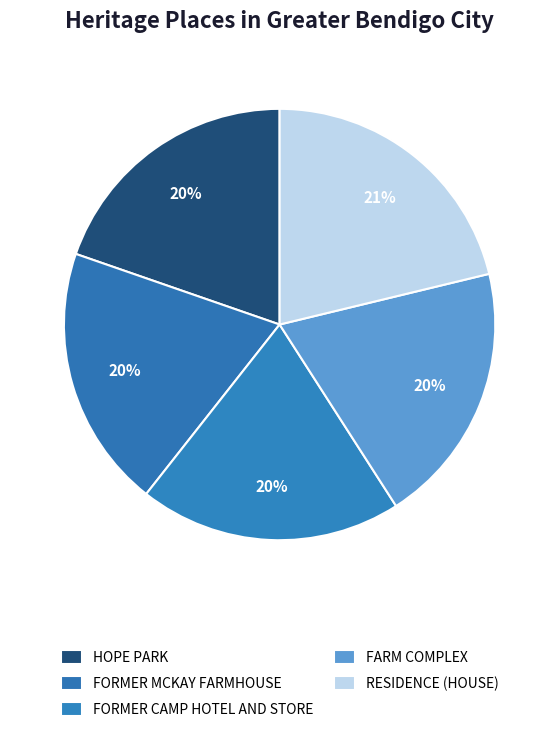

How many segments does this pie chart have?

5